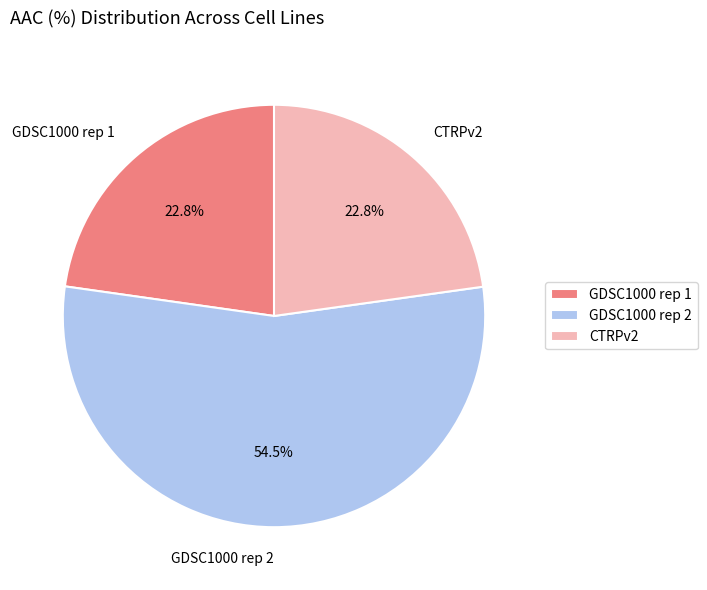

Is GDSC1000 rep 2 the majority of the pie?

Yes